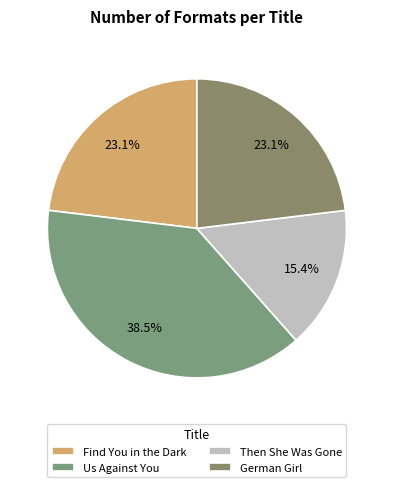

To the nearest percent, what percentage of the pie is Find You in the Dark?

23%